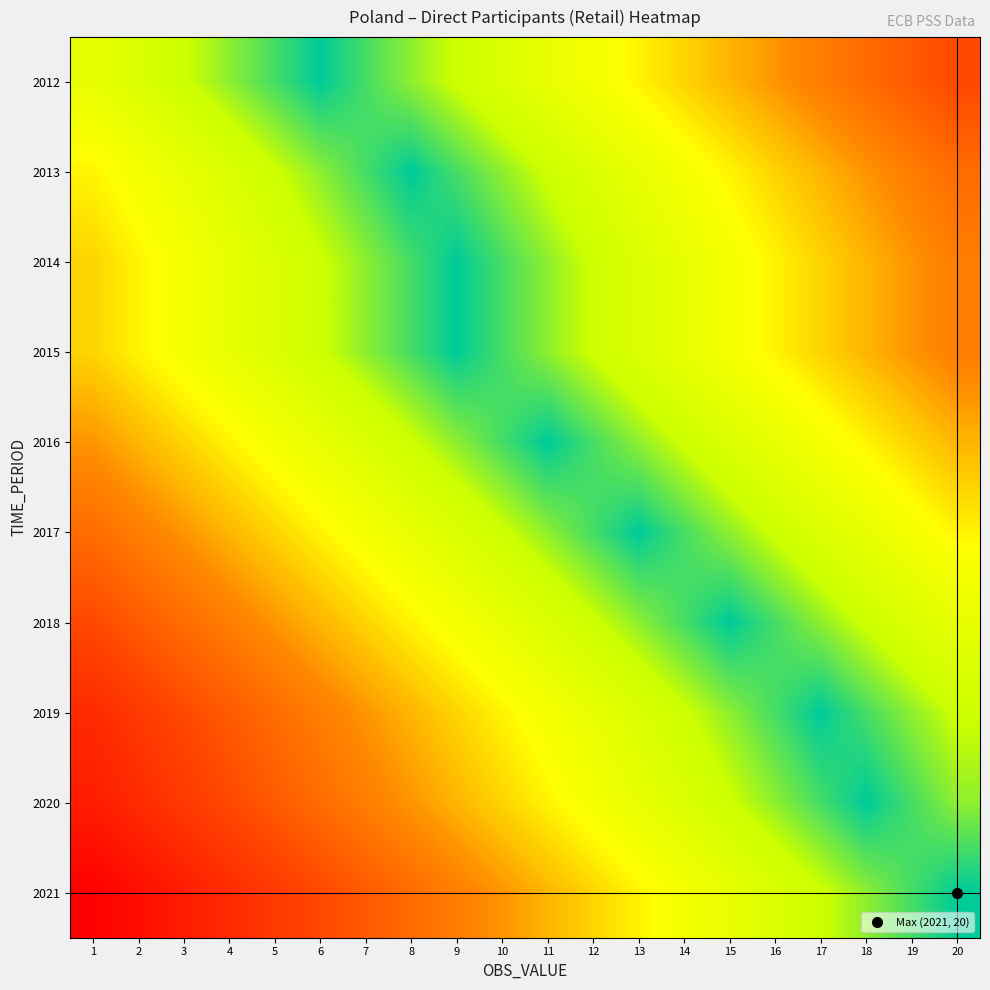

Rank the series at 12 from lowest to highest value.

2016, 2017, 2014, 2015, 2018, 2013, 2019, 2012, 2020, 2021